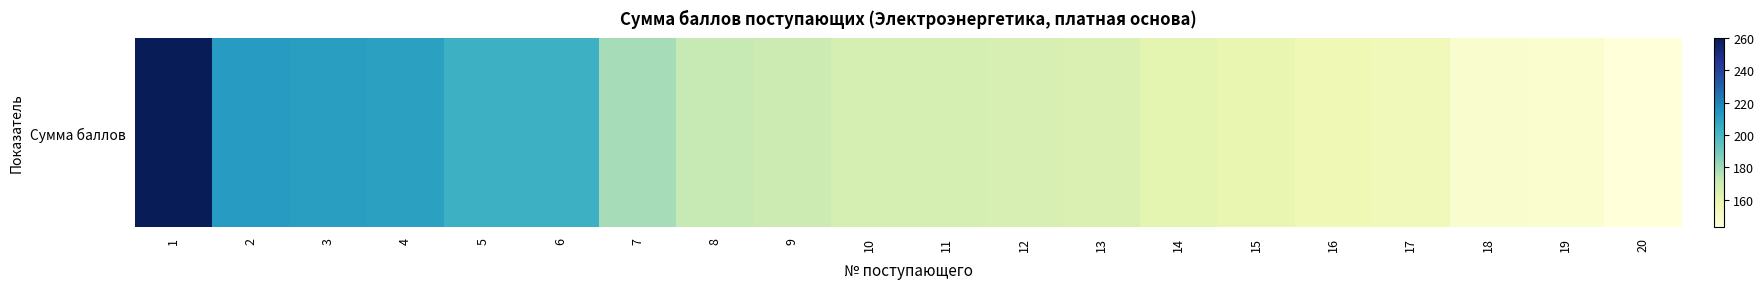

What is the average value?

178